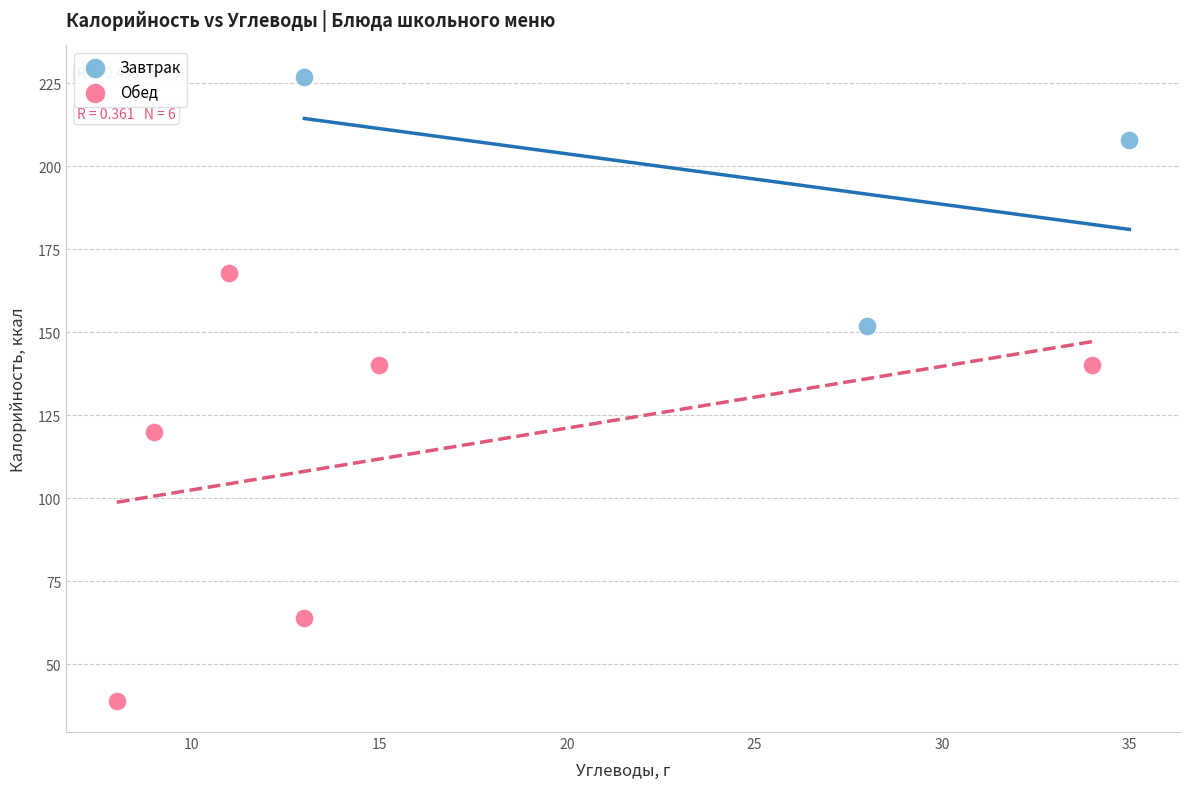

Which series contains the lowest Y value?

Обед